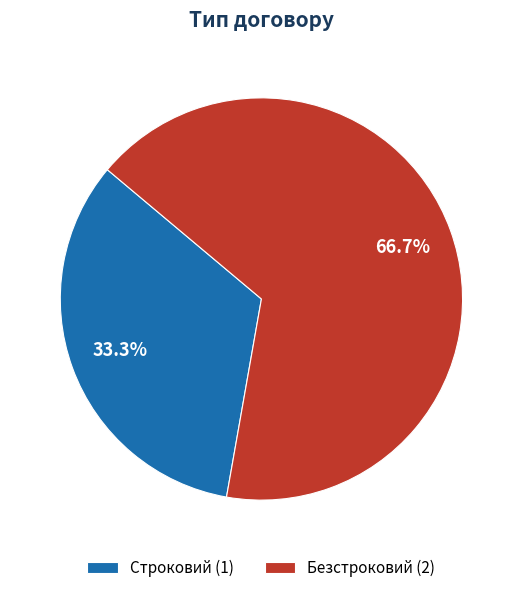

The Безстроковий slice represents 67% of the pie. True or false?

True